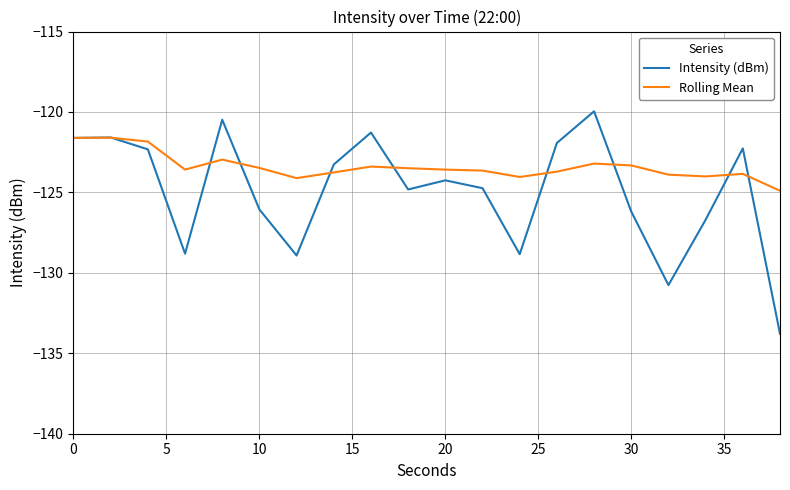

What is the minimum value for Intensity (dBm)?

-133.8